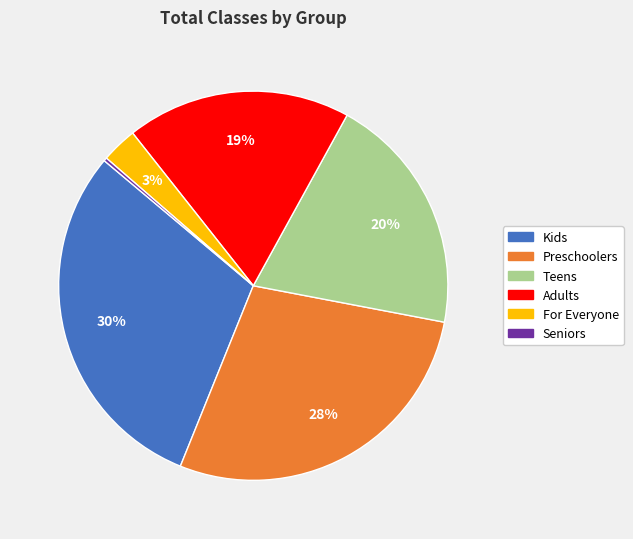

Do Kids and For Everyone together represent more than half of the pie?

No